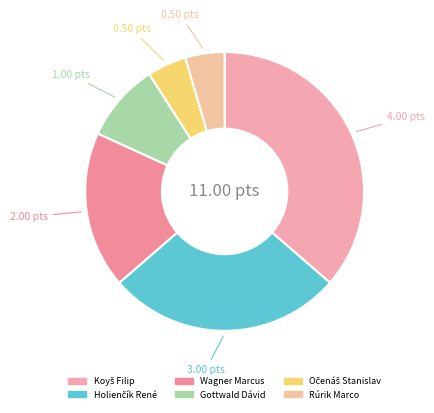

To the nearest percent, what portion does Holienčík René represent?

27%